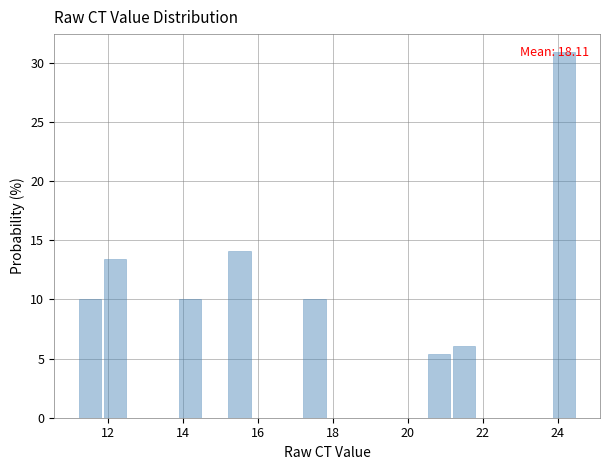

Around what value on the x-axis is the tallest bar? Give the approximate position of its centre, as read against the axis.

24.2